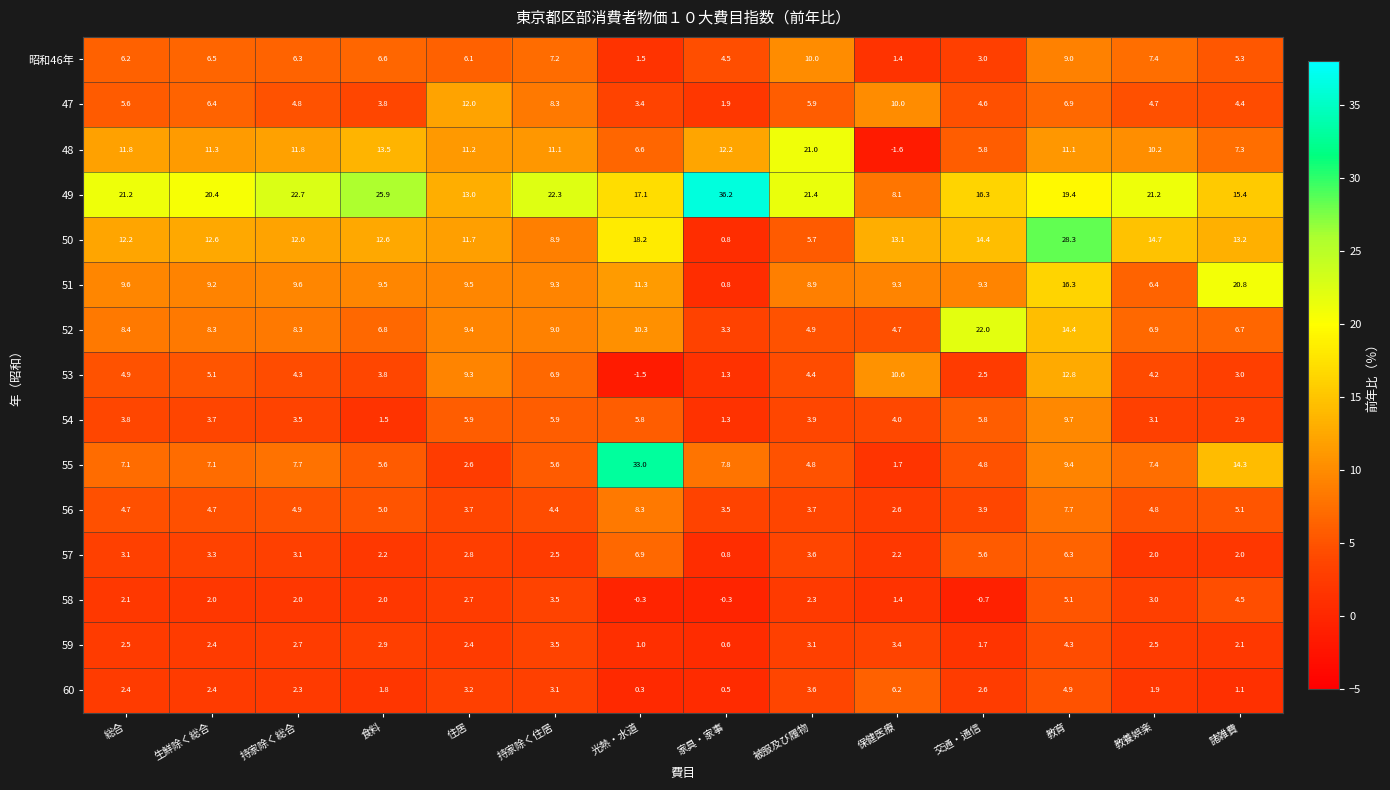

What is the average value of the 51 series?

10.0